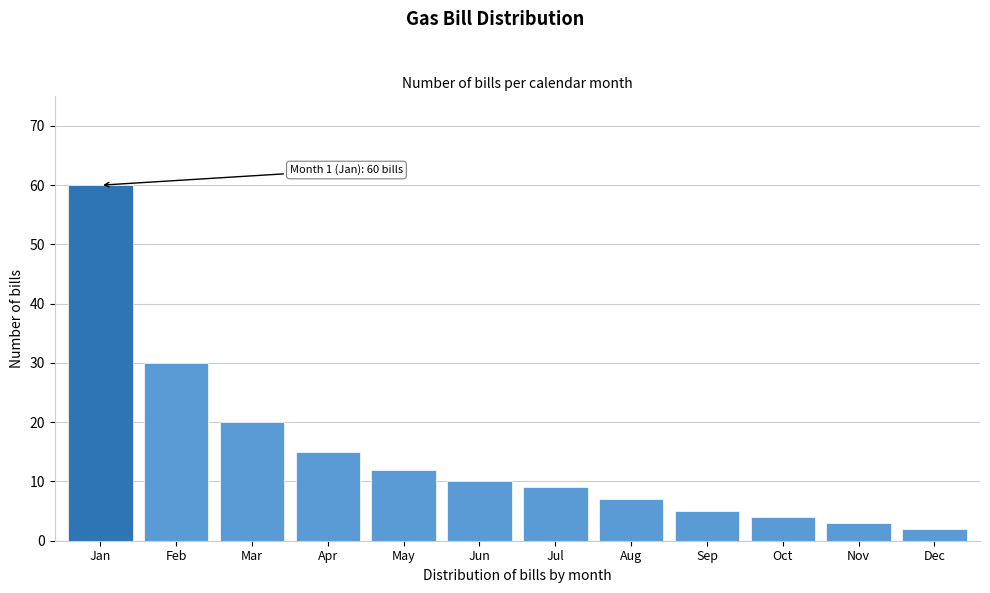

Reading right to left, list all the values displayed in this chart.

Dec=2	Nov=3	Oct=4	Sep=5	Aug=7	Jul=9	Jun=10	May=12	Apr=15	Mar=20	Feb=30	Jan=60